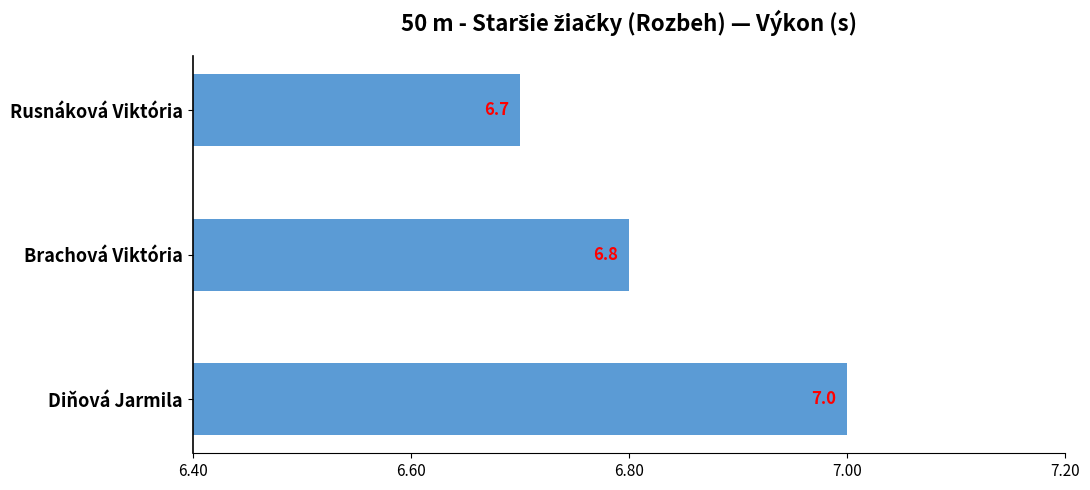

What is the maximum value shown in the chart?

7.0